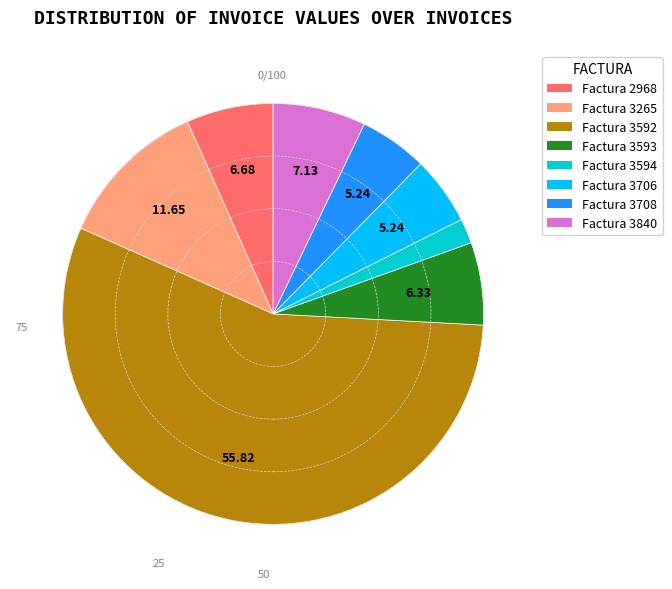

Does any single category account for the majority?

Yes